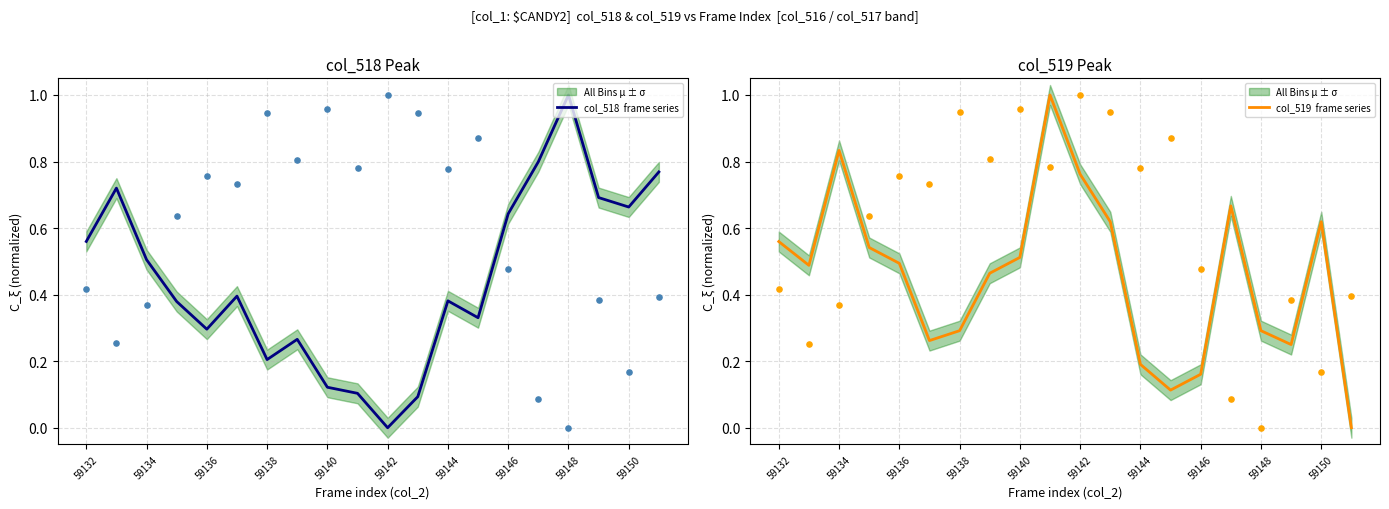

Which series contains the lowest Y value?

col_518  frame series